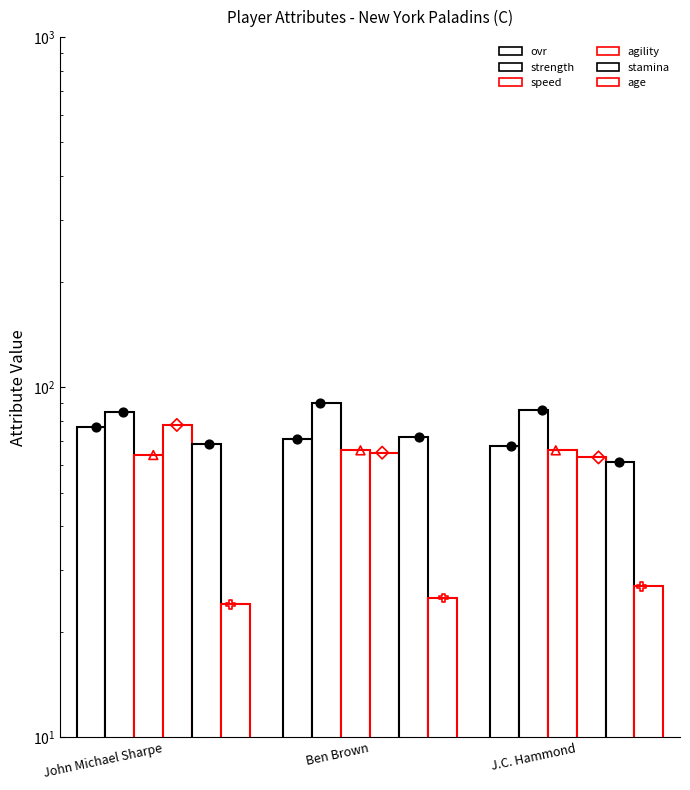

What is the total value across all series at Ben Brown?

389